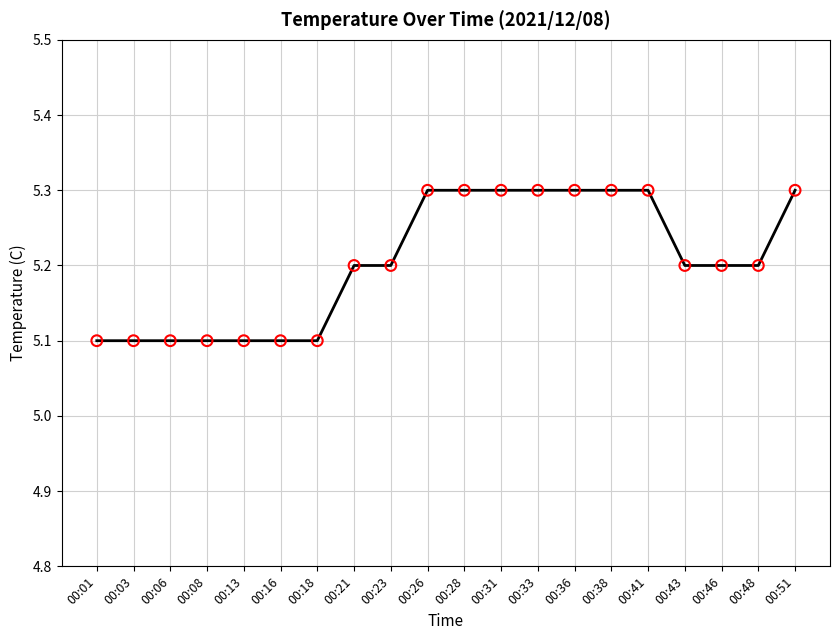

Approximately how many times larger is the value at 00:16 compared to 00:01?

1.0